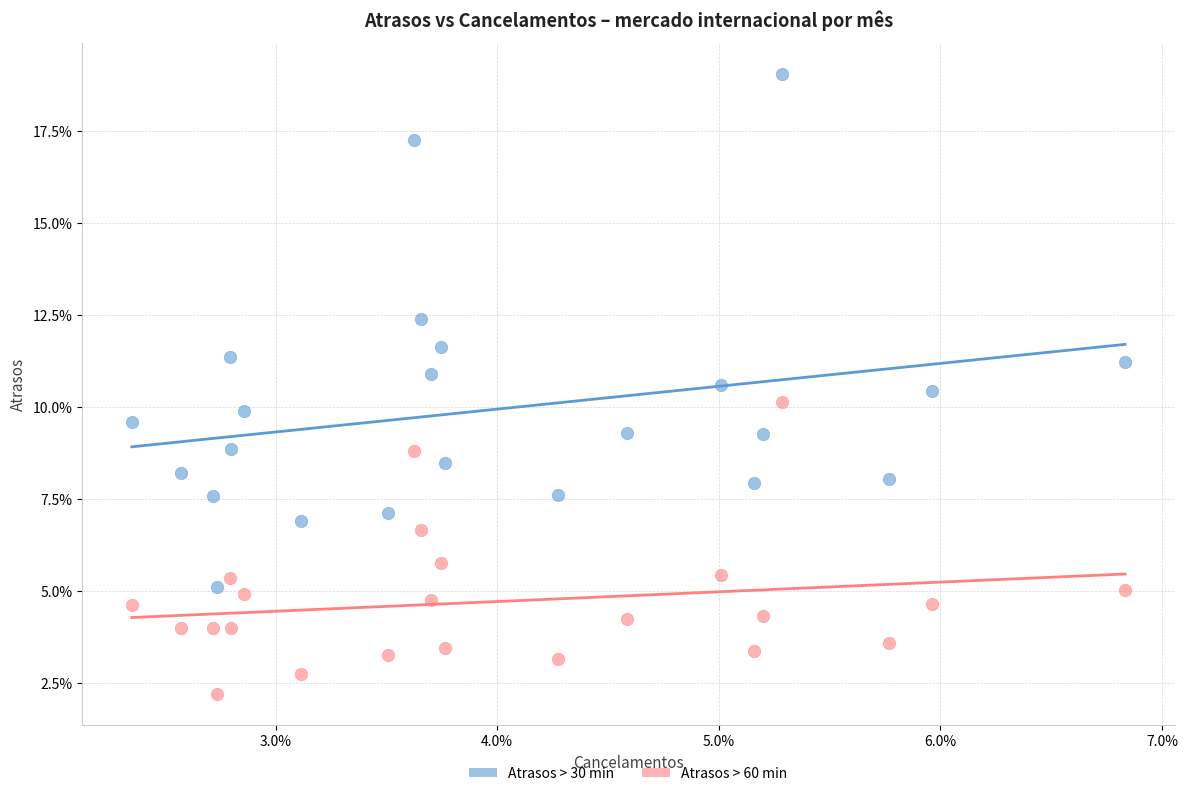

What are all the series names shown in the legend?

Atrasos > 30 min, Atrasos > 60 min